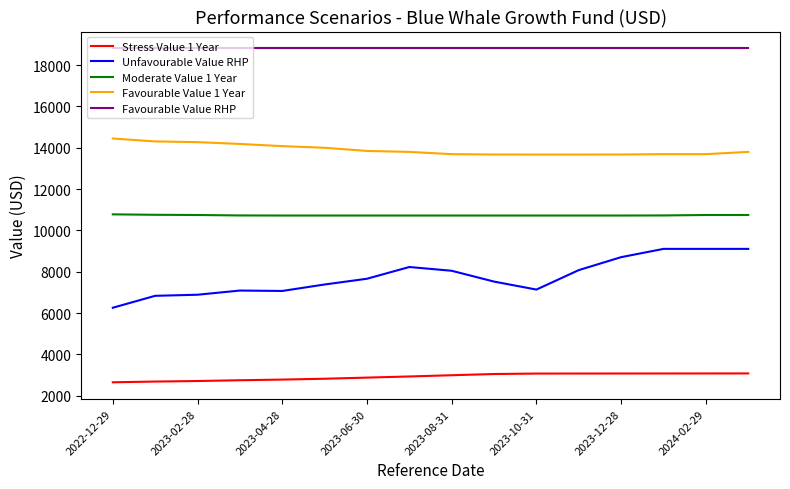

What is the average value of the Favourable Value 1 Year series?

13905.3